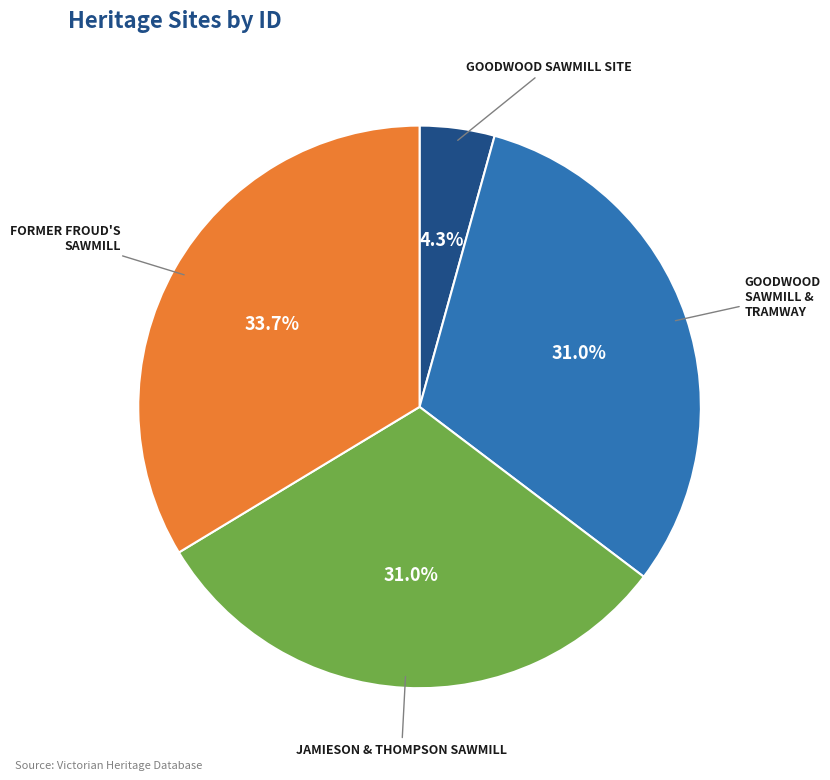

Is there any slice that represents more than half of the pie?

No